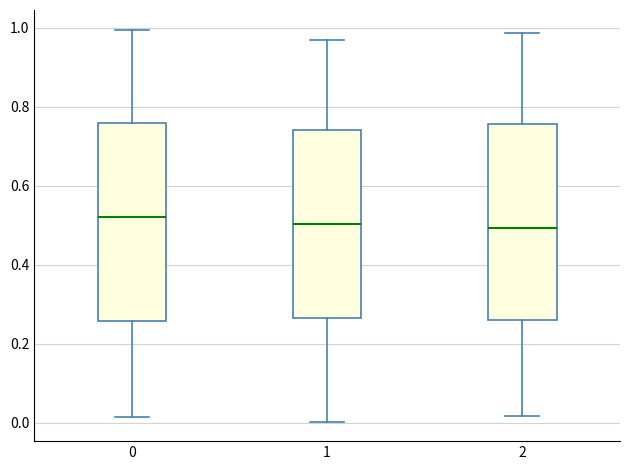

Reading left to right, read every box against the y-axis: the position of its median line, the range the box covers, and the ends of its whiskers. The values are not printed on the chart, so give them approximately, as read against the axis.

0: median 0.52, box 0.26 to 0.76, whiskers 0.02 to 1.00
1: median 0.50, box 0.26 to 0.74, whiskers 0.00 to 0.96
2: median 0.50, box 0.26 to 0.76, whiskers 0.02 to 0.98